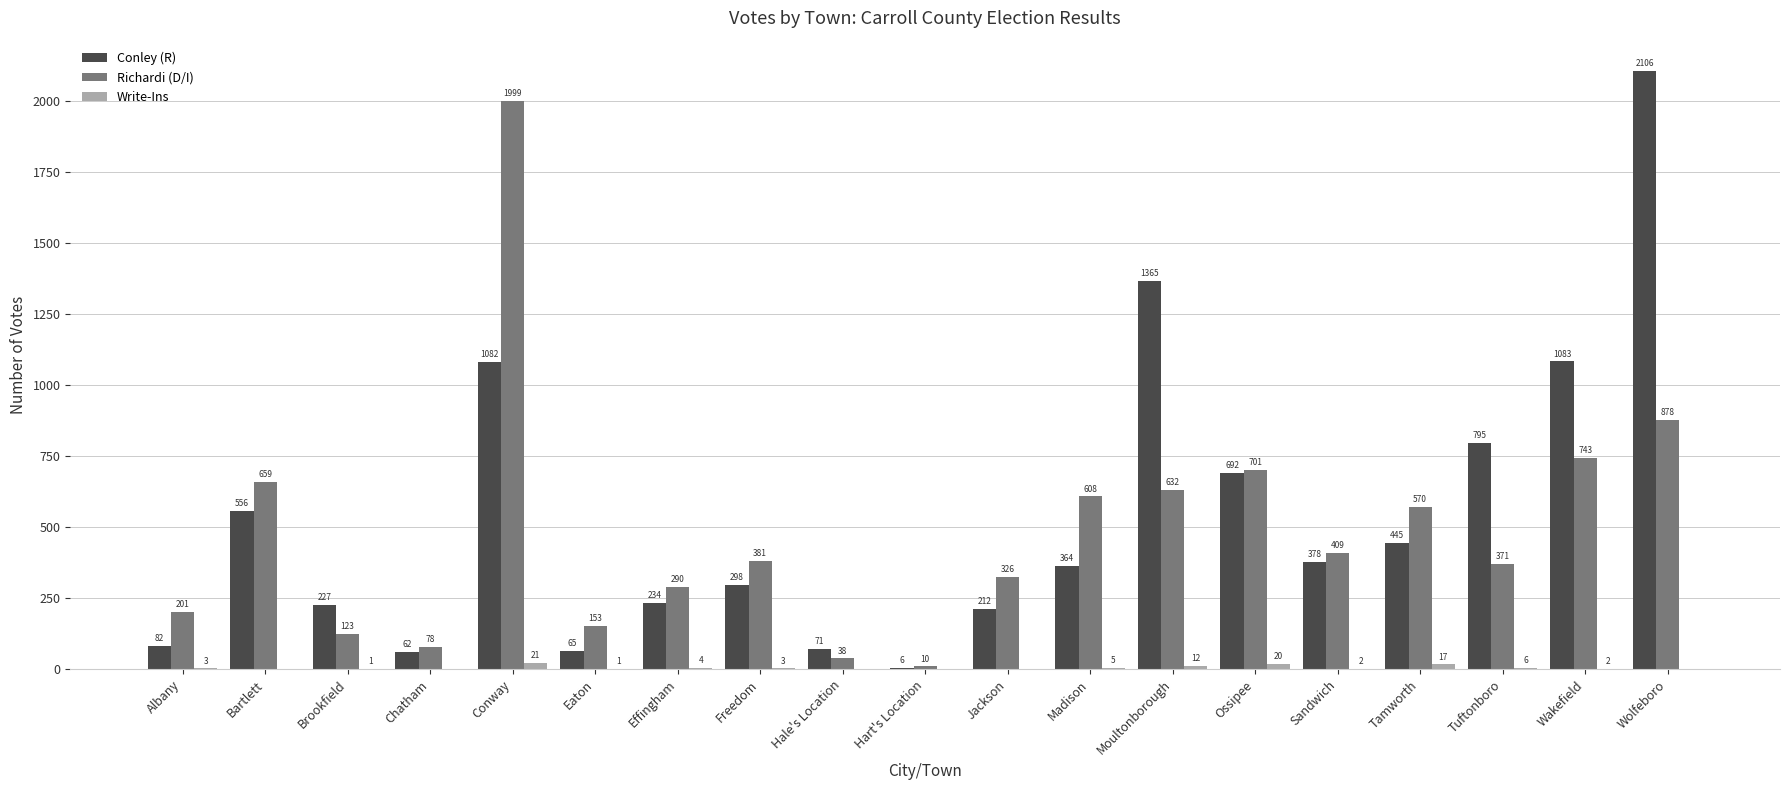

What is the sum of all Conley (R) values?

10123